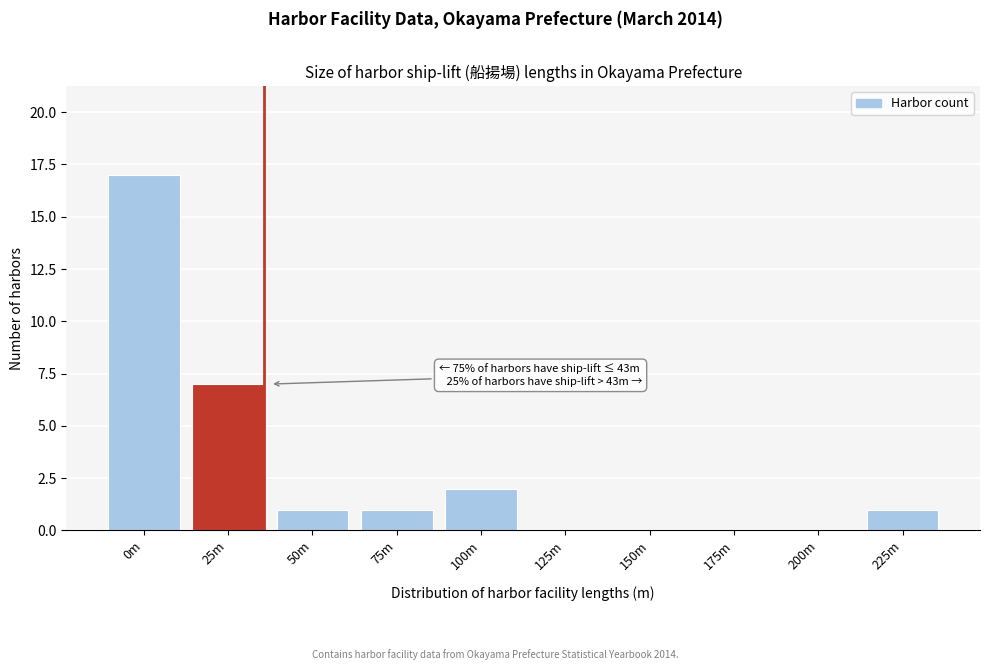

Reading left to right, extract all data points from this chart.

0m=17	25m=7	50m=1	75m=1	100m=2	125m=0	150m=0	175m=0	200m=0	225m=1